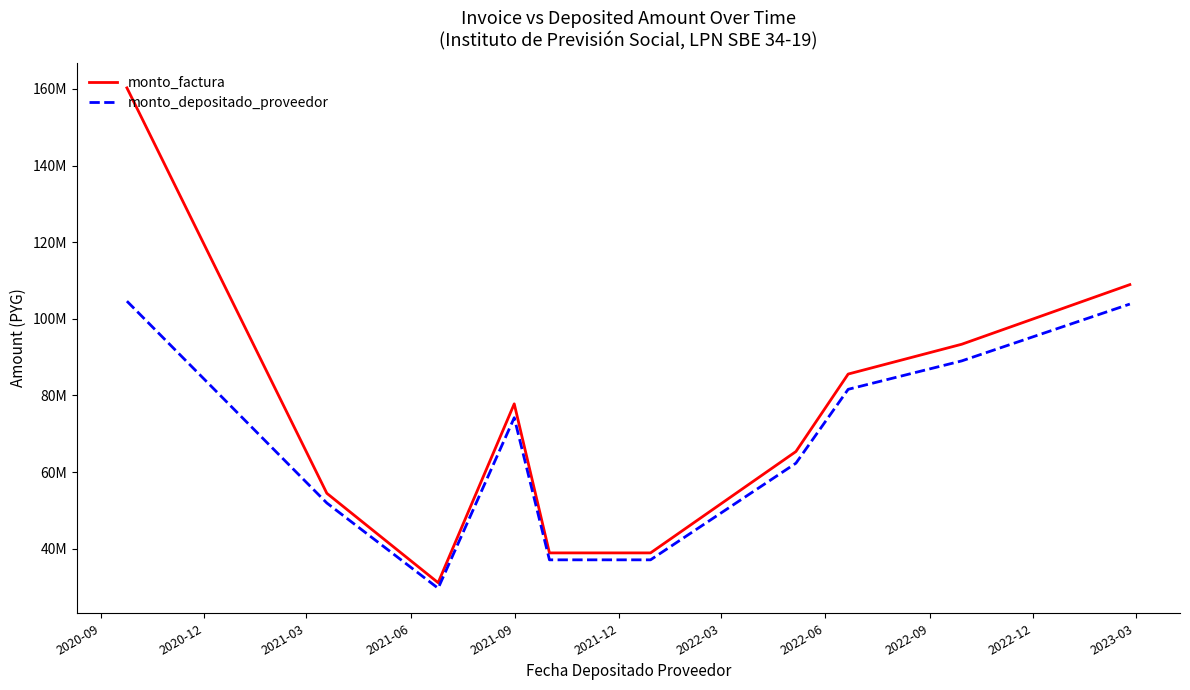

True or false: monto_depositado_proveedor and monto_factura cross at least once.

False